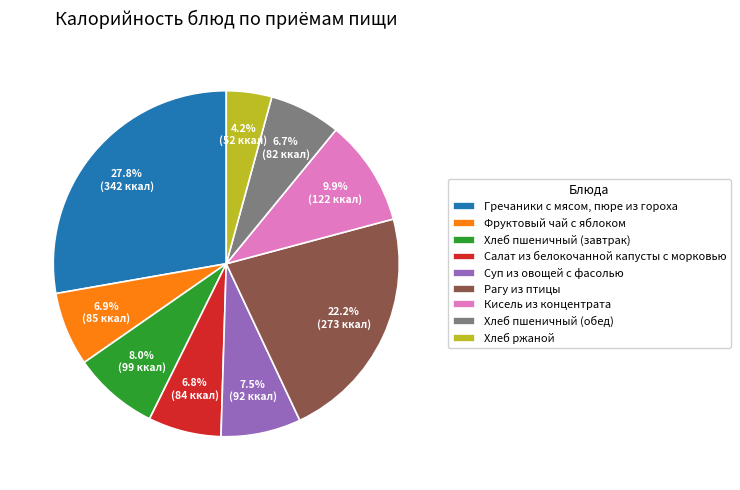

Is it true that Гречаники с мясом, пюре из гороха is 39% of the pie?

False